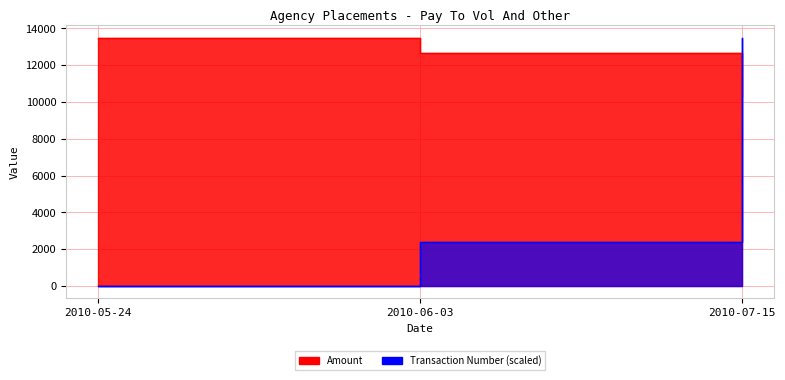

Which series changed the most between 2010-05-24 and 2010-07-15?

Transaction Number